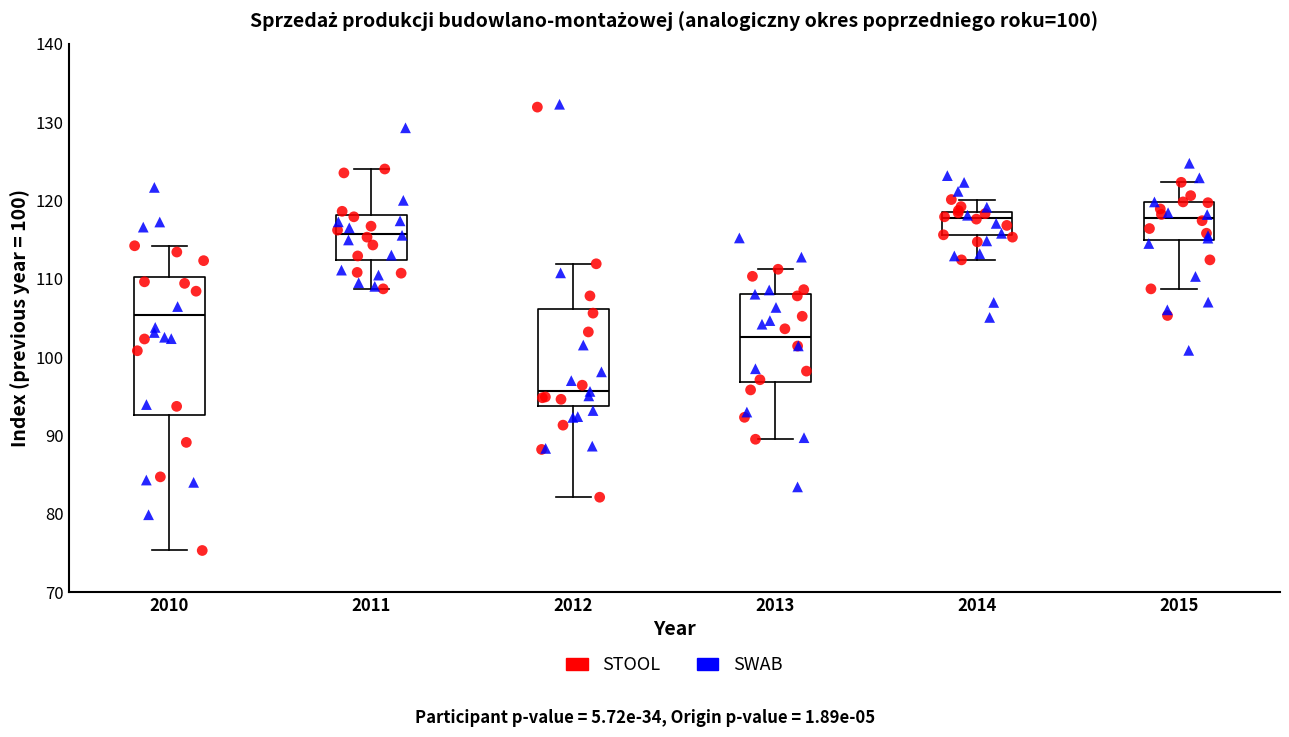

Reading left to right, read every box against the y-axis: the position of its median line, the range the box covers, and the ends of its whiskers. The values are not printed on the chart, so give them approximately, as read against the axis.

2010: median 105, box 93 to 110, whiskers 75 to 114
2011: median 116, box 112 to 118, whiskers 109 to 124
2012: median 96, box 94 to 106, whiskers 82 to 112
2013: median 103, box 97 to 108, whiskers 90 to 111
2014: median 118 (just below the box's upper edge), box 116 to 118, whiskers 112 to 120
2015: median 118, box 115 to 120, whiskers 109 to 122